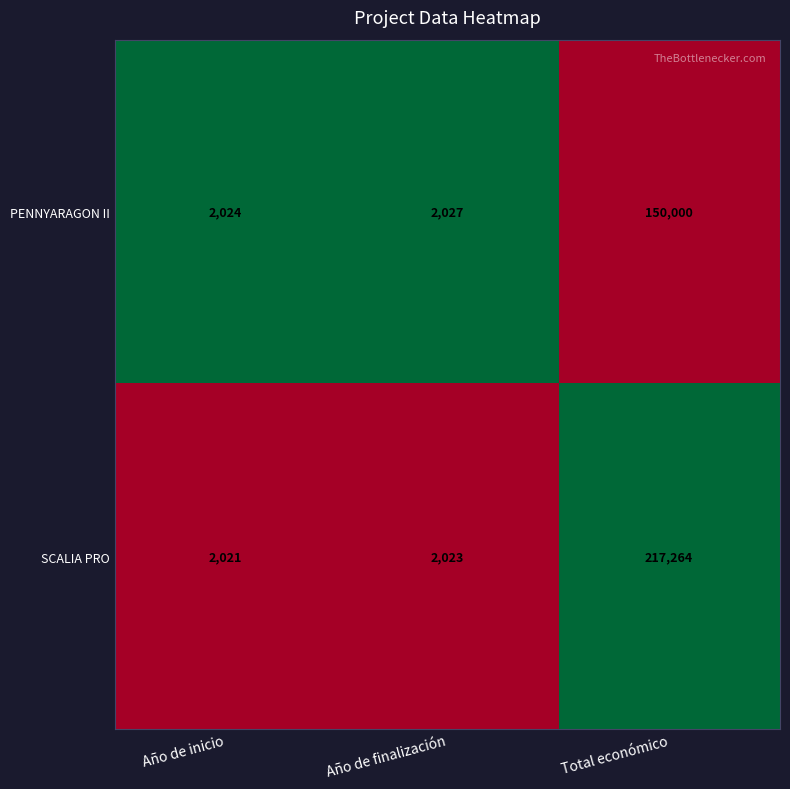

Rank the series by their average value, from highest to lowest.

SCALIA PRO, PENNYARAGON II